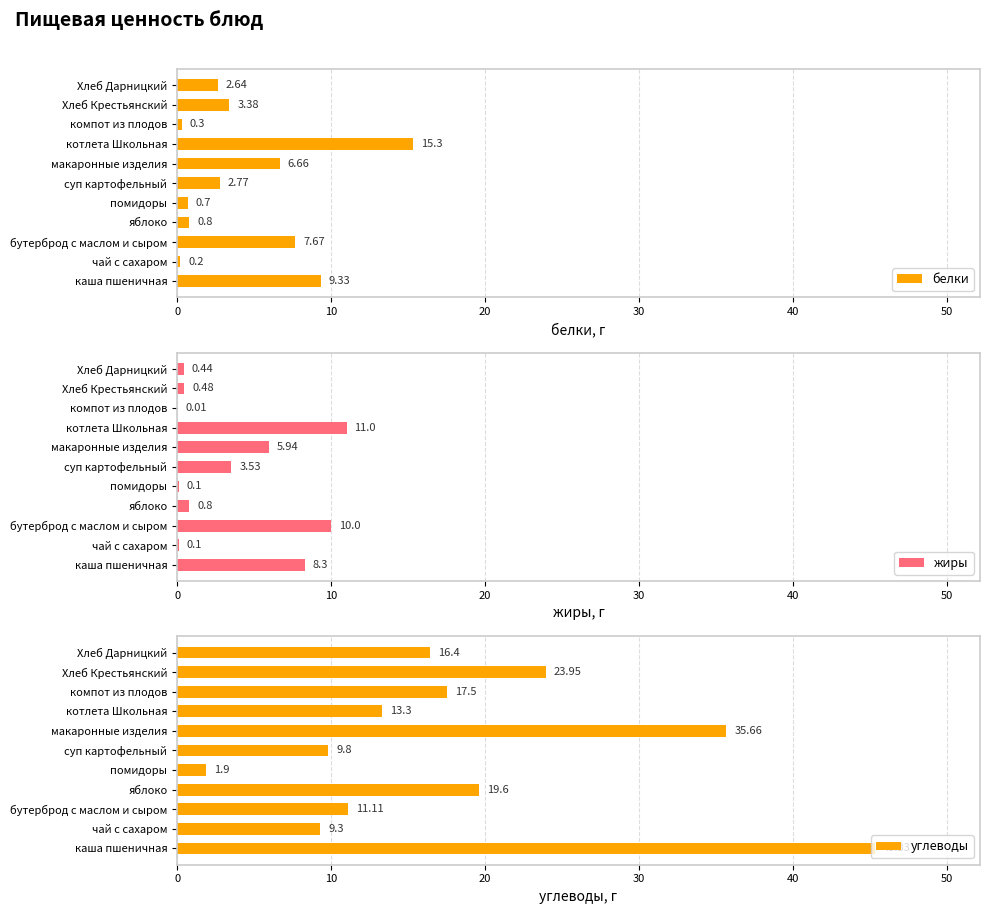

What is the difference between the maximum and minimum values in the белки series?

15.1